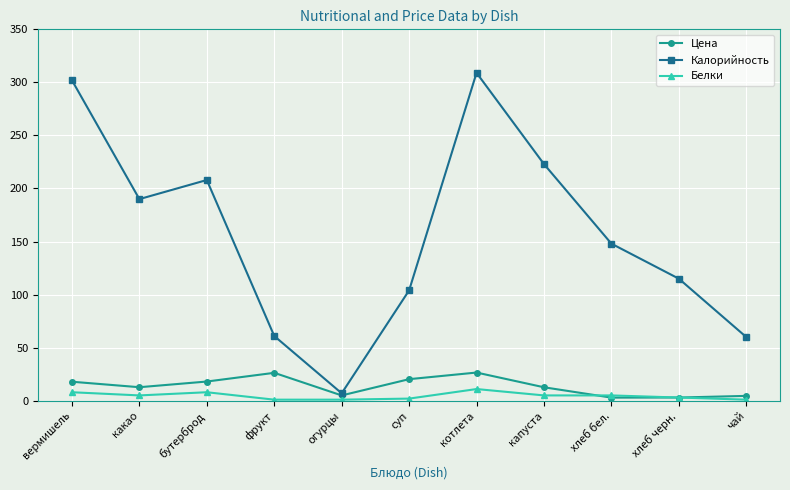

How many lines are shown in the chart?

3